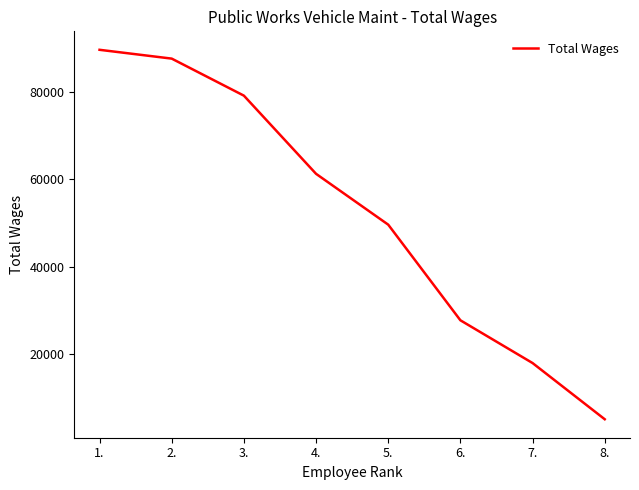

Reading left to right, extract all data points from this chart.

89745	87724	79225	61285	49616	27670	17856	4959